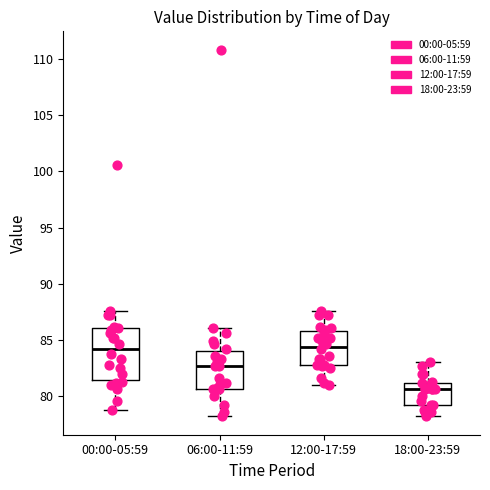

Which box is the tallest, from its lower edge to its upper edge?

00:00-05:59